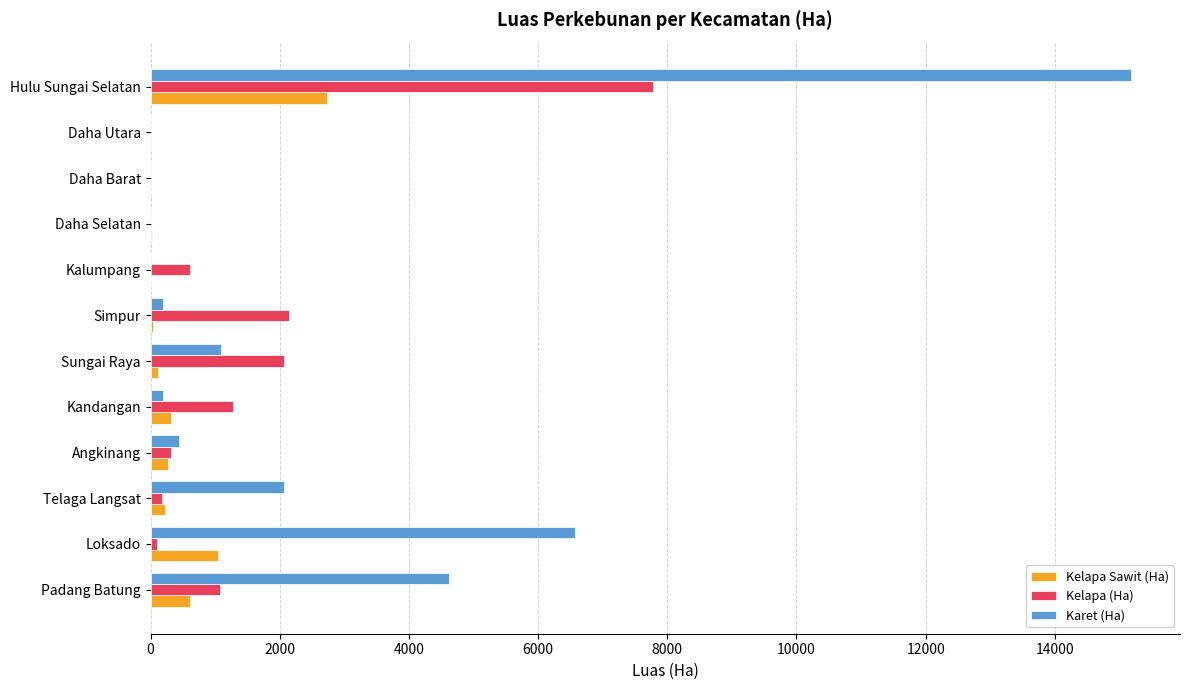

What is the maximum value for Karet (Ha)?

15179